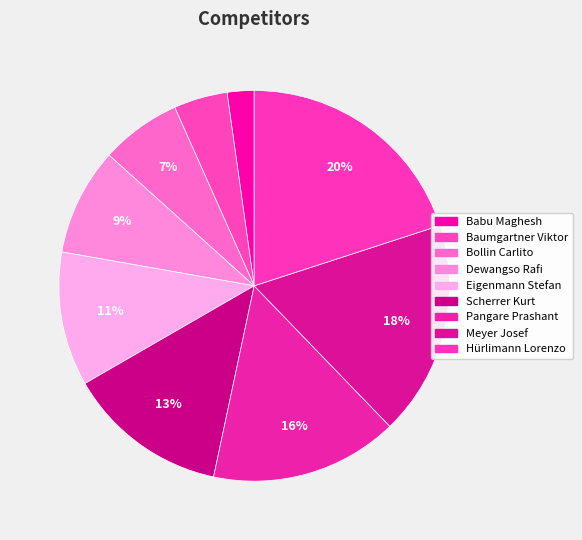

How many segments does this pie chart have?

9